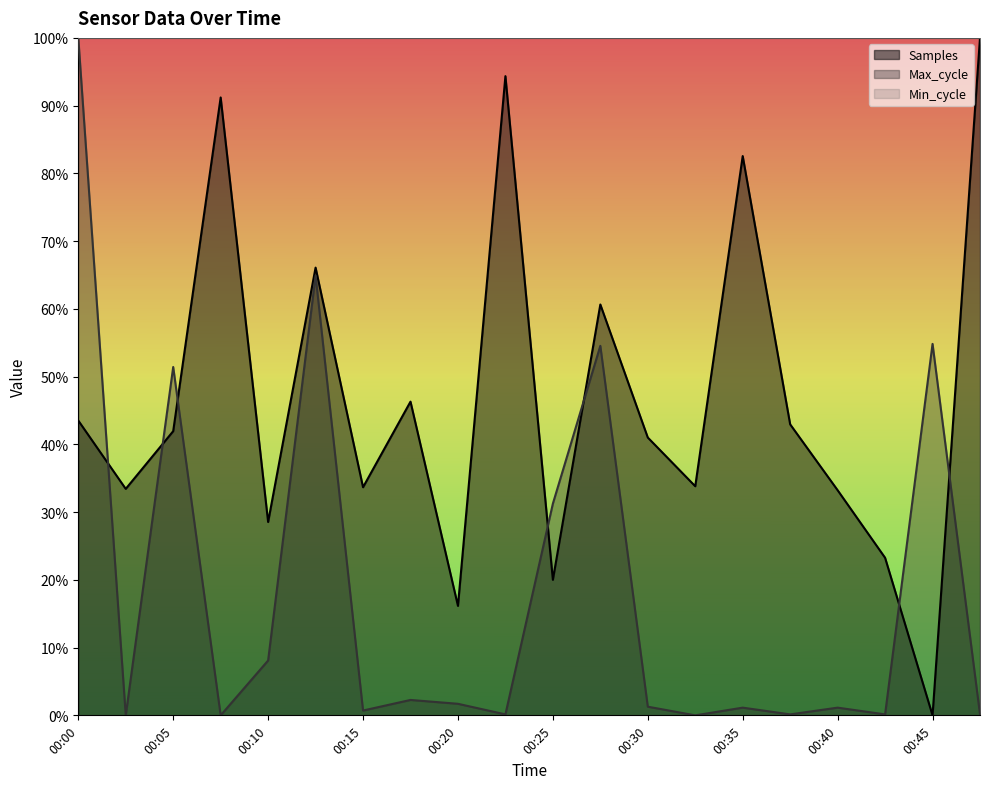

List the series in order of their overall mean, highest first.

Min_cycle, Samples, Max_cycle